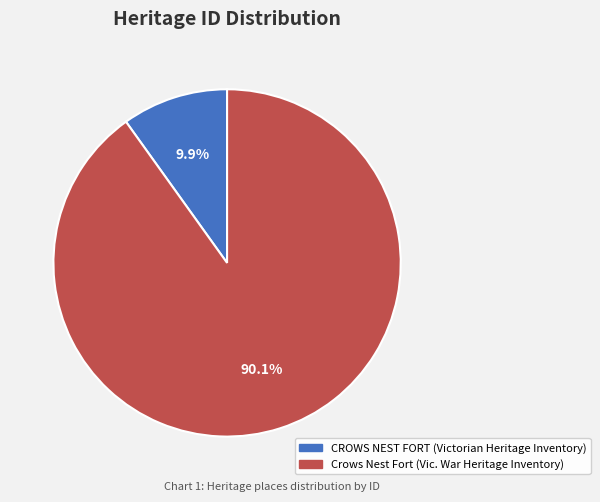

Is there any slice that represents more than half of the pie?

Yes